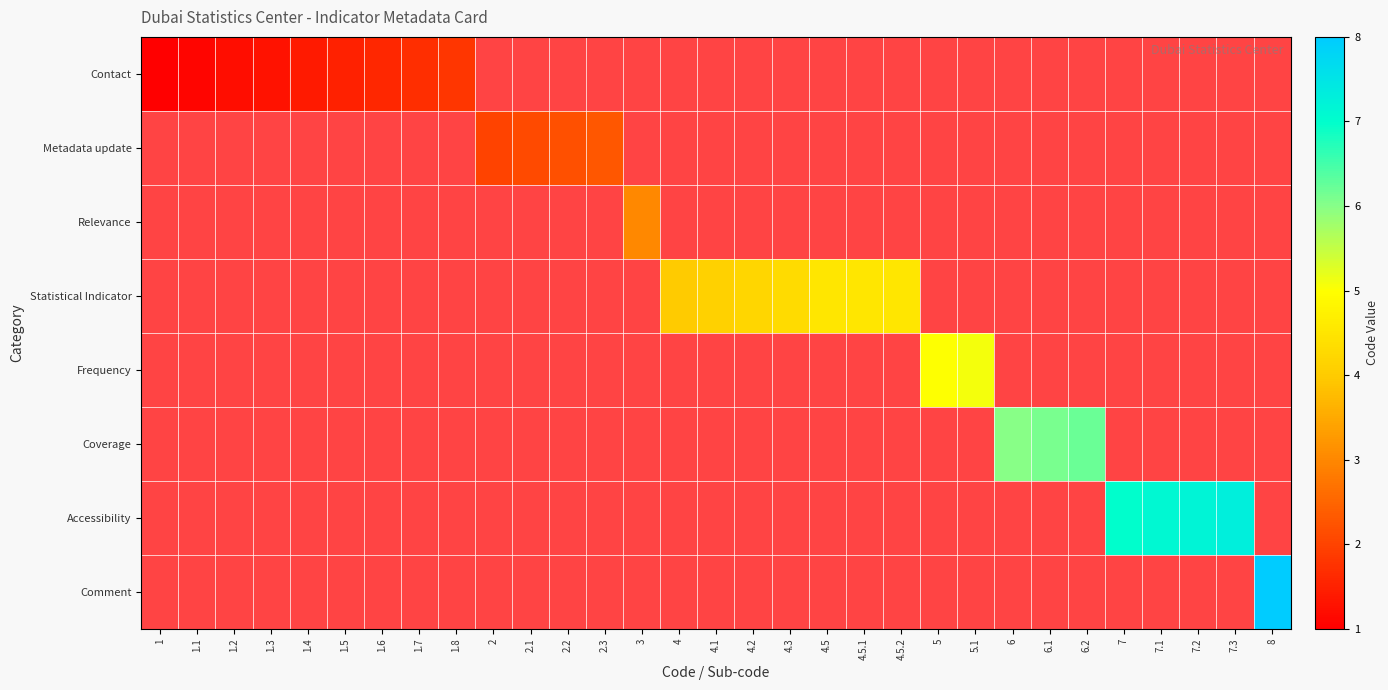

Which category has the lowest value across all series?

2